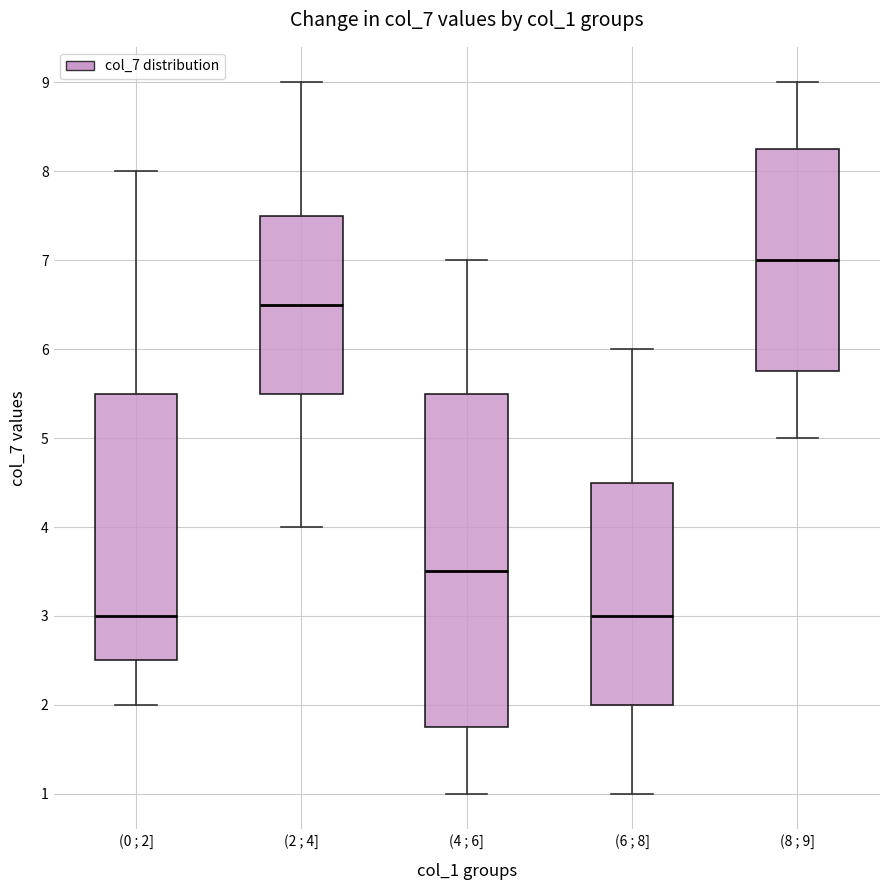

Reading left to right, read every box against the y-axis: the position of its median line, the range the box covers, and the ends of its whiskers. The values are not printed on the chart, so give them approximately, as read against the axis.

(0 ; 2]: median 3.0, box 2.5 to 5.5, whiskers 2.0 to 8.0
(2 ; 4]: median 6.5, box 5.5 to 7.5, whiskers 4.0 to 9.0
(4 ; 6]: median 3.5, box 1.8 to 5.5, whiskers 1.0 to 7.0
(6 ; 8]: median 3.0, box 2.0 to 4.5, whiskers 1.0 to 6.0
(8 ; 9]: median 7.0, box 5.8 to 8.3, whiskers 5.0 to 9.0